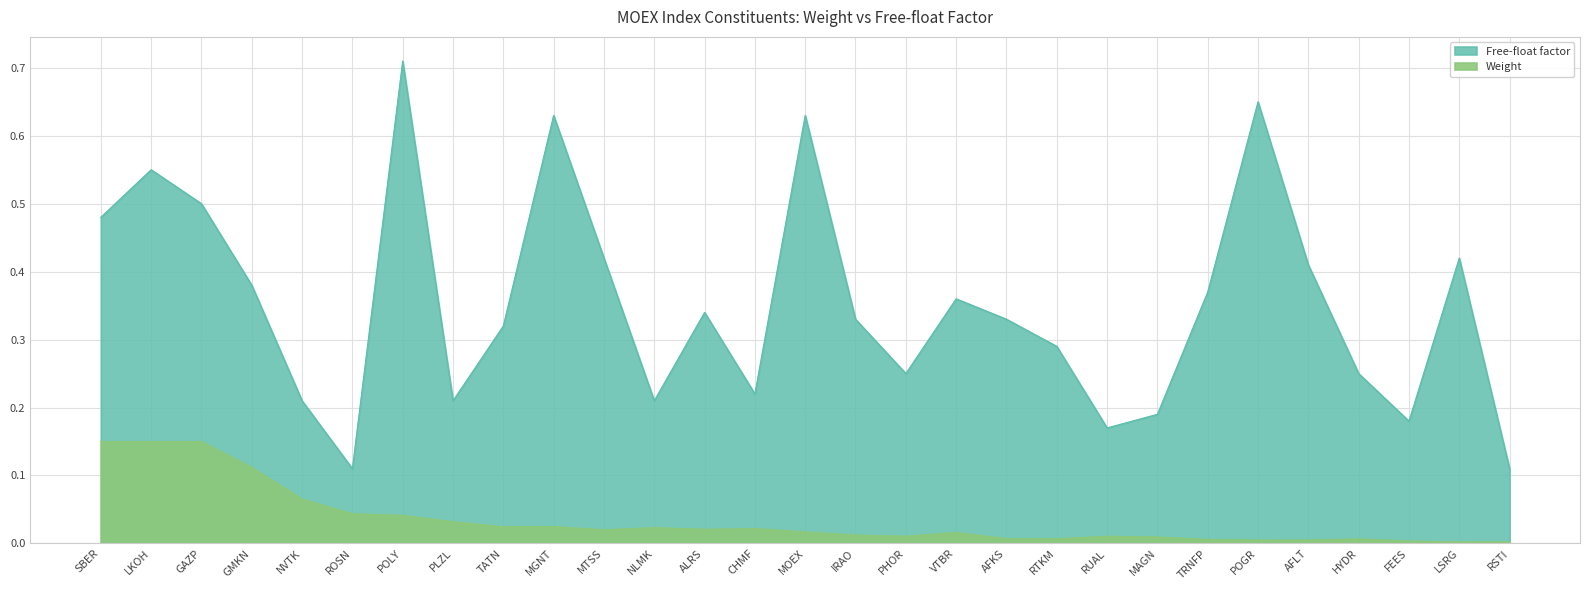

Is it true that Weight equals 0.0 at TRNFP?

False